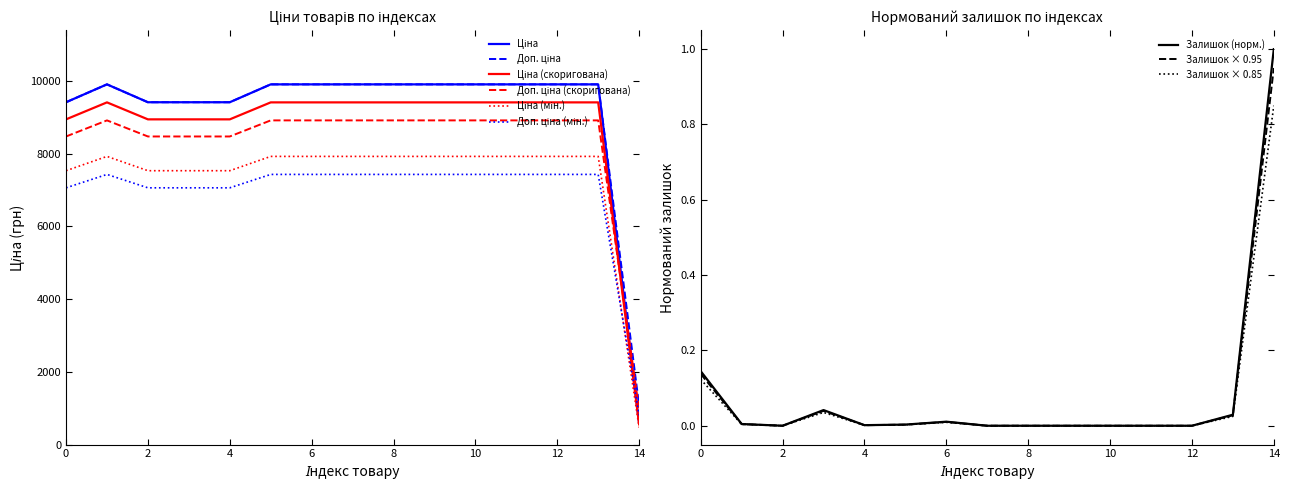

The value of Залишок × 0.85 at 2 is -0.4. True or false?

False